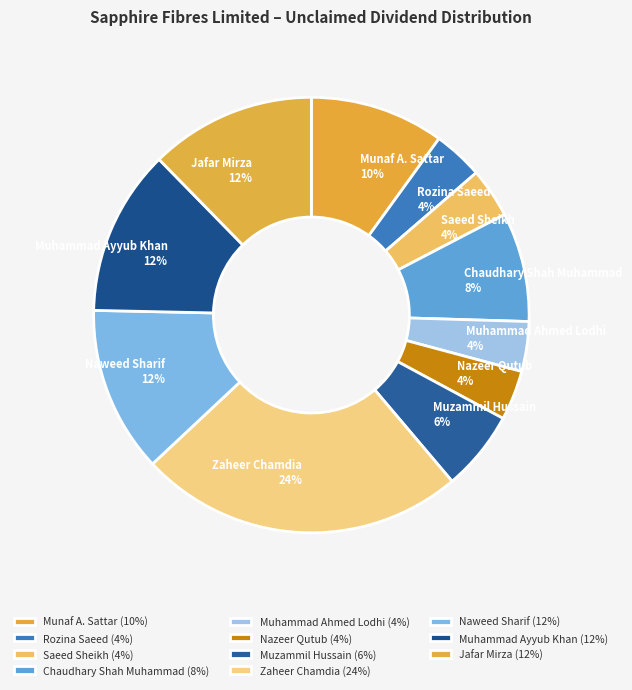

How many slices are in this pie chart?

11